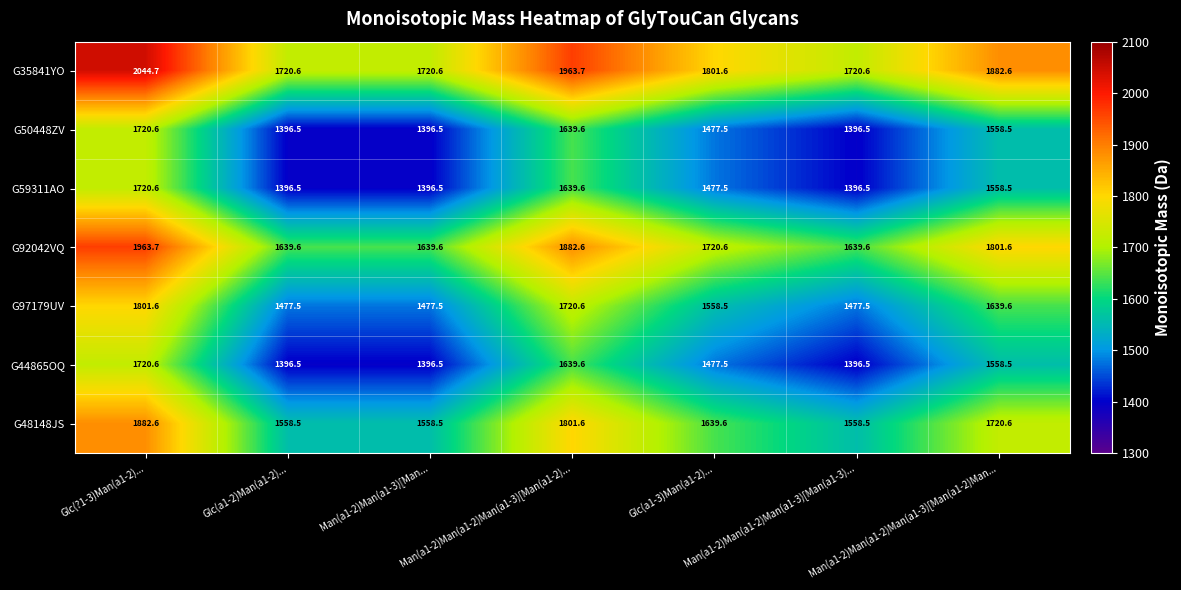

What is the approximate value of G50448ZV at Man(a1-2)Man(a1-2)Man(a1-3)[Man(a1-2)Man...?

1558.5